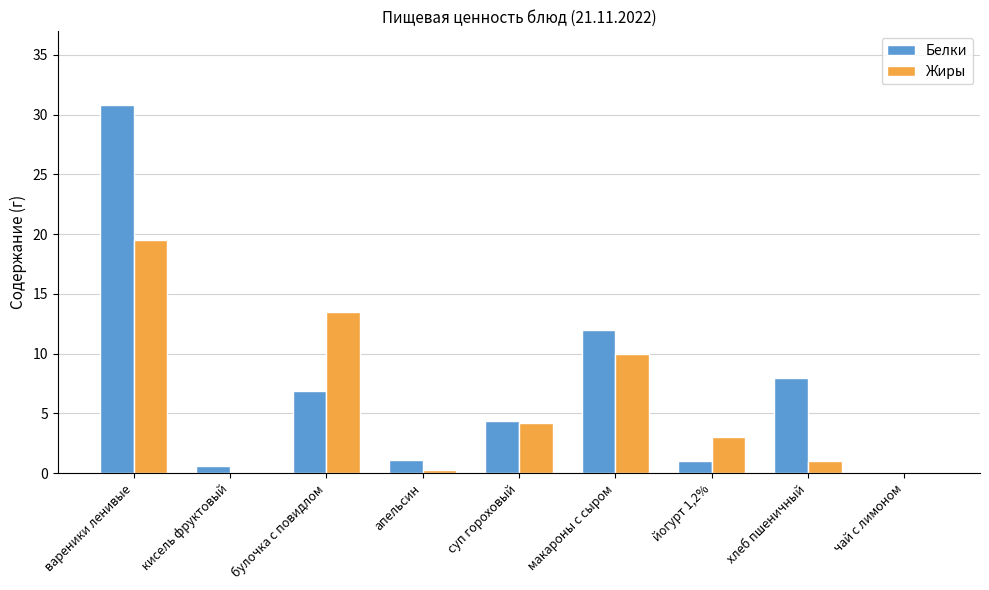

At which category is the sum across all series the highest?

вареники ленивые